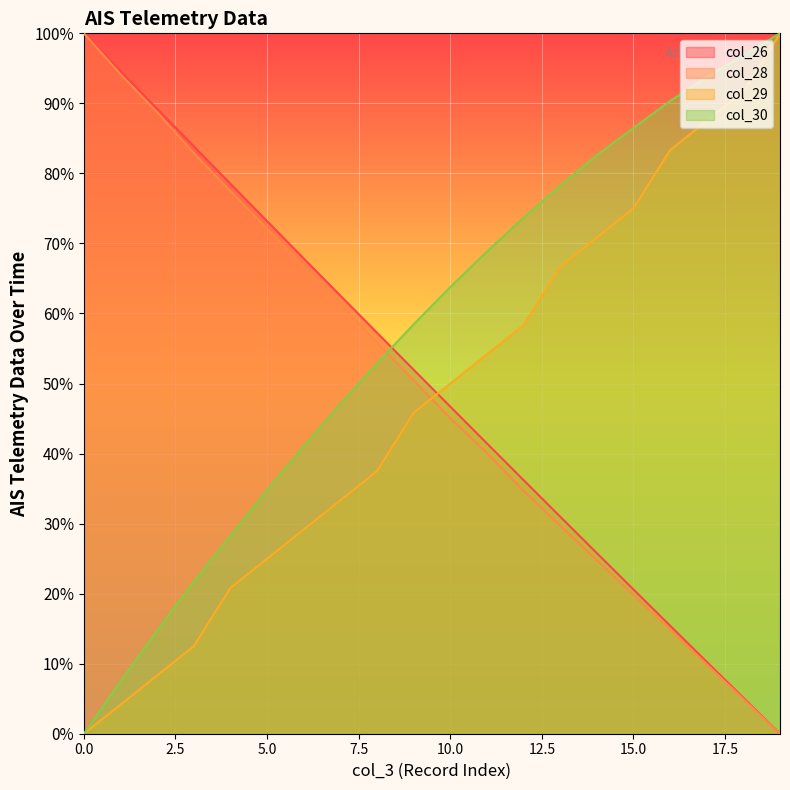

True or false: col_28 has a value of 50.5 at 9.

True